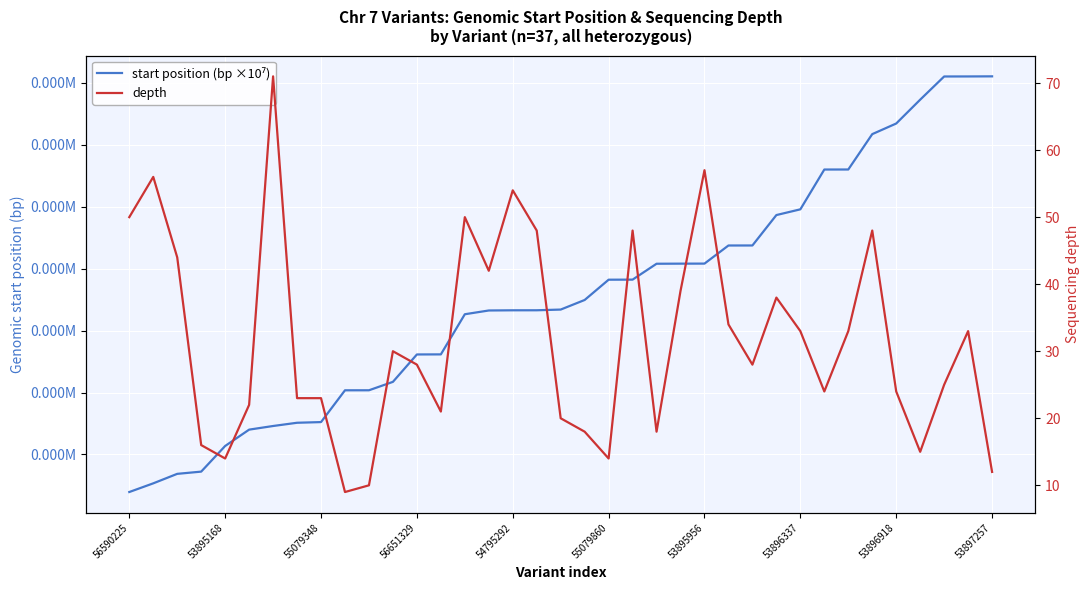

In depth, how many points are lower than both neighbors (excluding endpoints)?

9